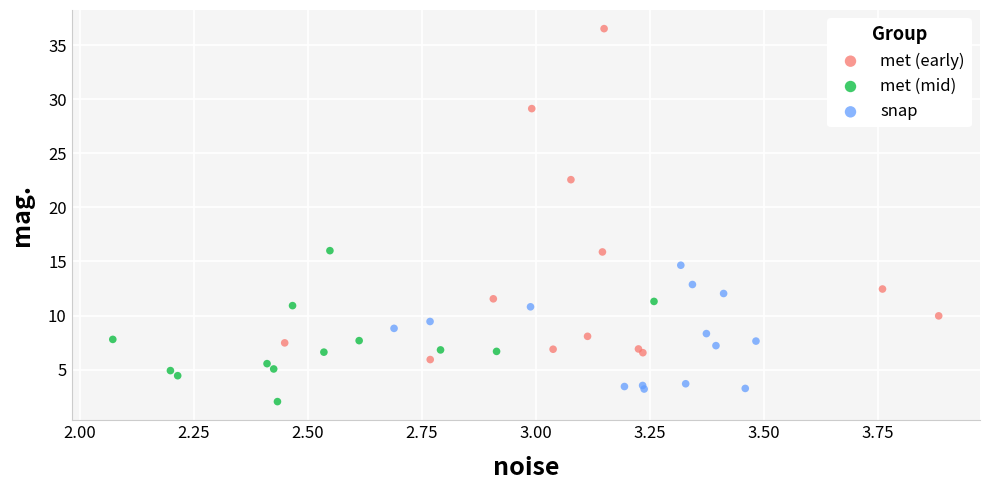

Which series contains the highest Y value?

met (early)